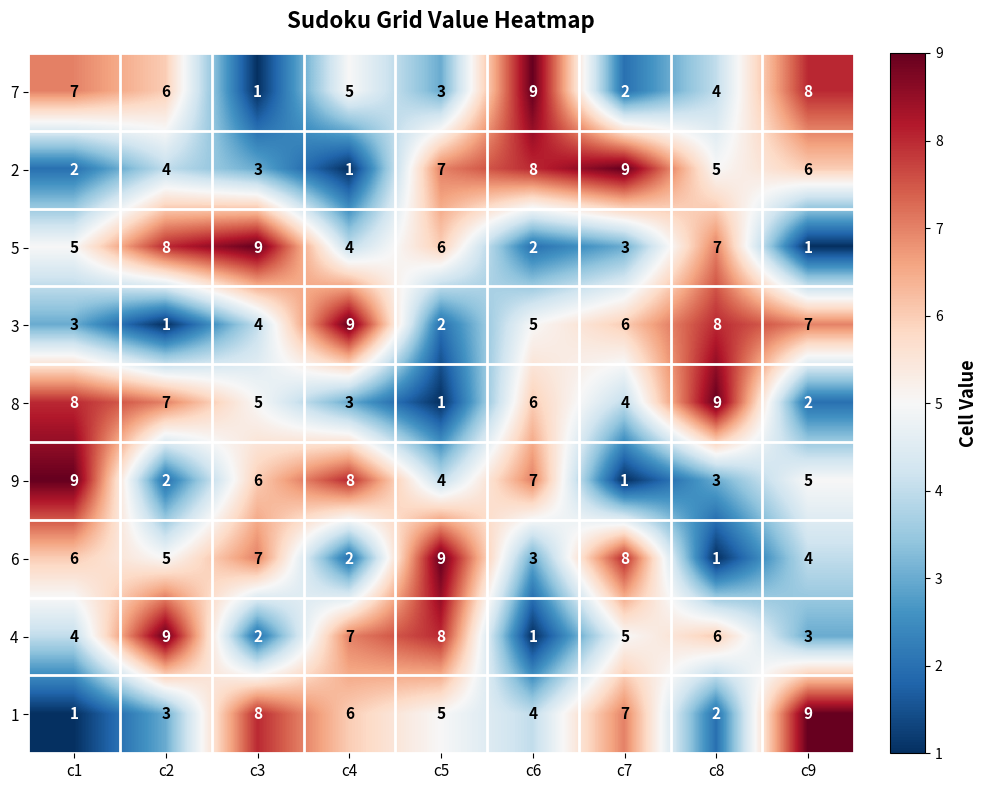

Where does the 7 series first go above 5?

c1